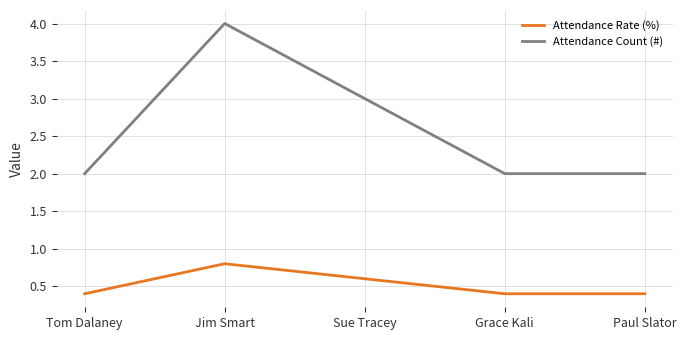

How many interior local peaks does the Attendance Rate (%) series have?

1